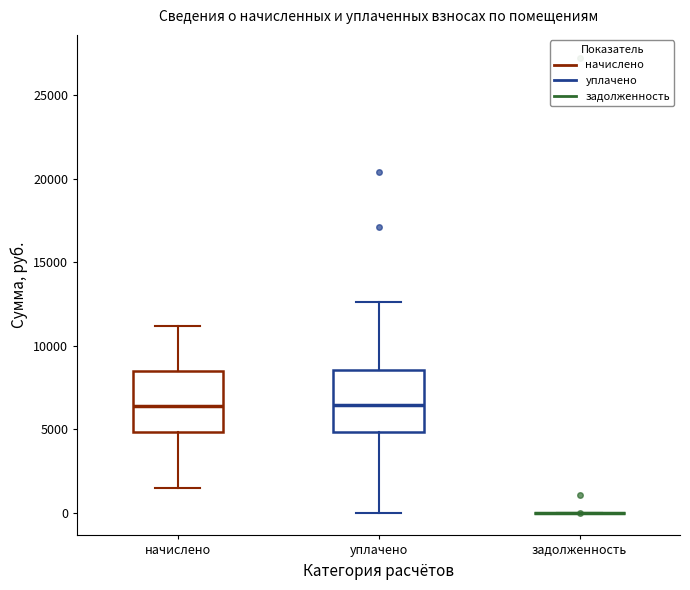

Reading left to right, read every box against the y-axis: the position of its median line, the range the box covers, and the ends of its whiskers. The values are not printed on the chart, so give them approximately, as read against the axis.

начислено: median 6500, box 5000 to 8500, whiskers 1500 to 11000
уплачено: median 6500, box 5000 to 8500, whiskers 0 to 12500
задолженность: box collapsed to a line at 0, whiskers 0 to 0